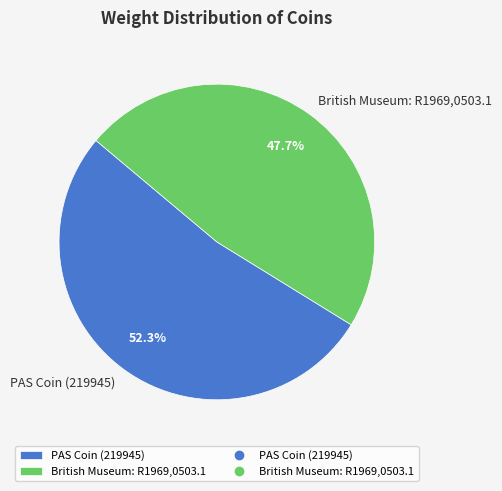

How many segments does this pie chart have?

2